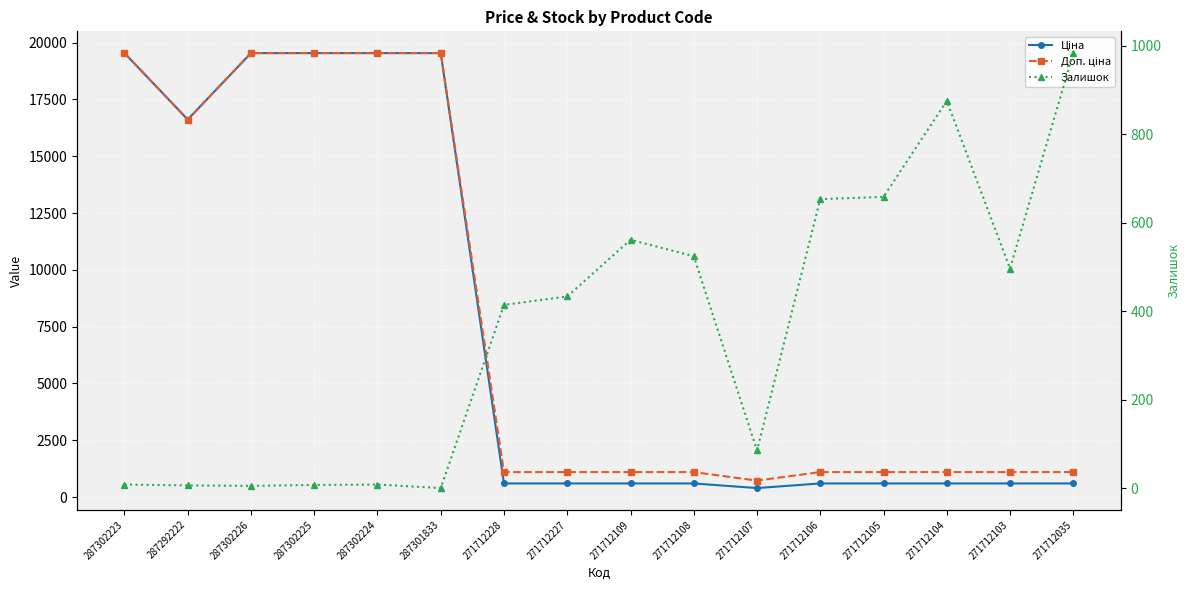

At which label is Ціна closest to 9969?

287292222